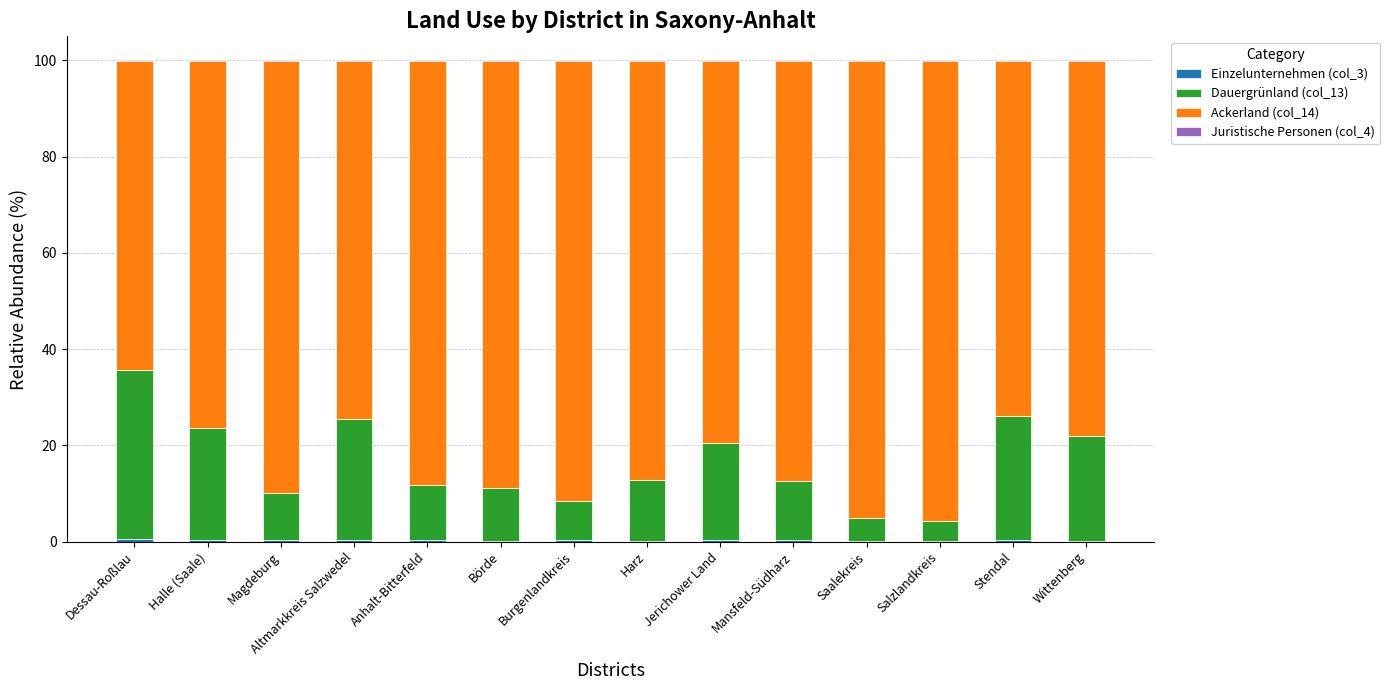

Is it true that Dauergrünland (col_13) equals 25.2 at Altmarkkreis Salzwedel?

True